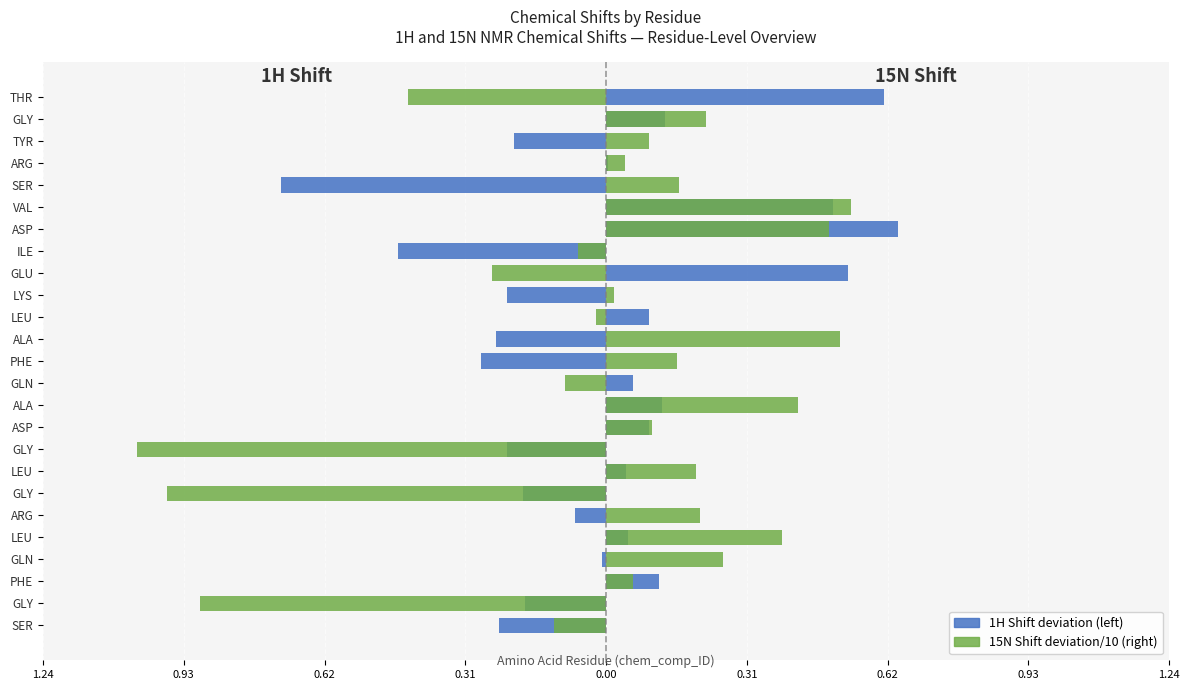

How many bars are there in each group?

2